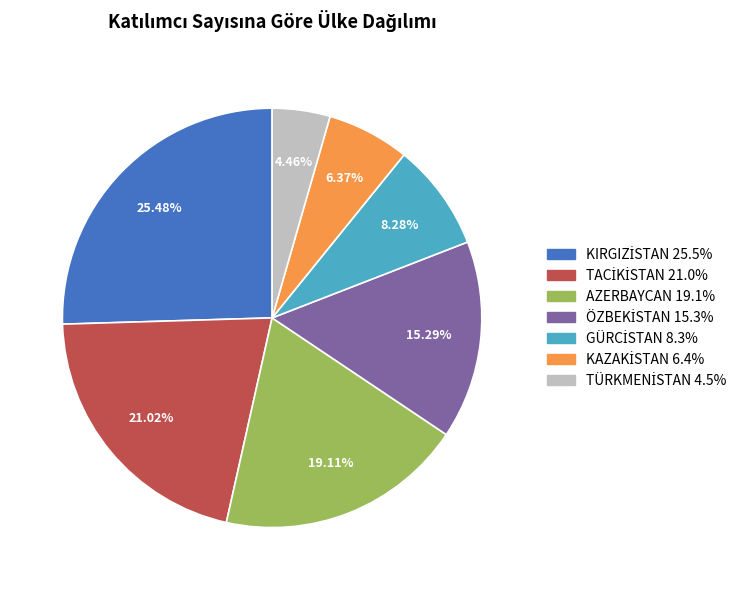

Is there a majority slice in this chart?

No